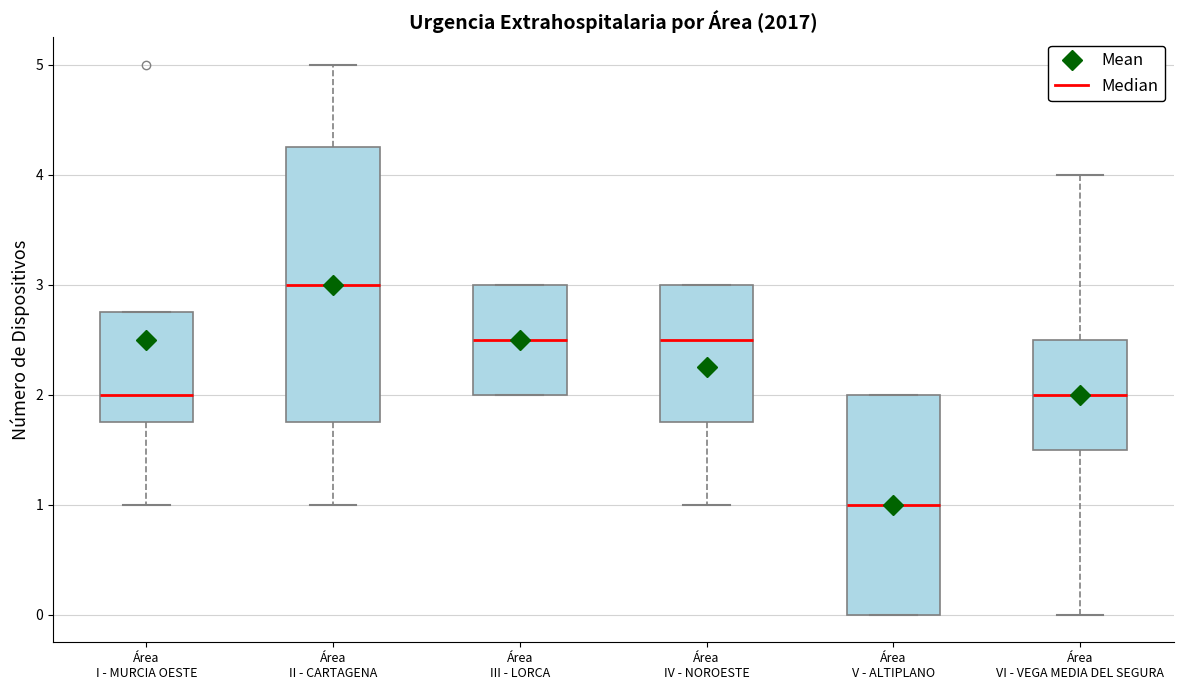

Comparing the boxes themselves (not the whiskers), which one is the tallest?

Área II - CARTAGENA